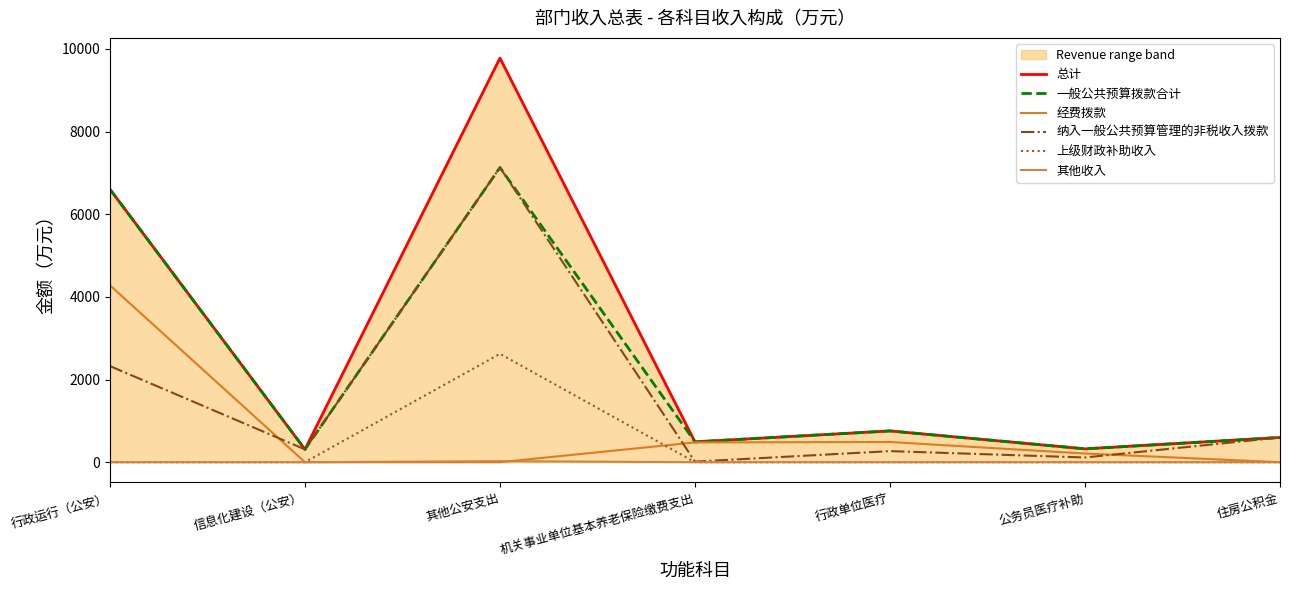

The value of 上级财政补助收入 at 信息化建设（公安） is 0.0. True or false?

True